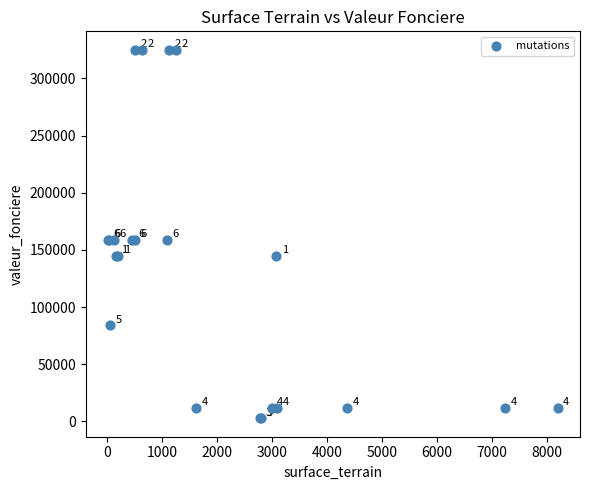

What Y value in the scatter plot is closest to 163900?

159000